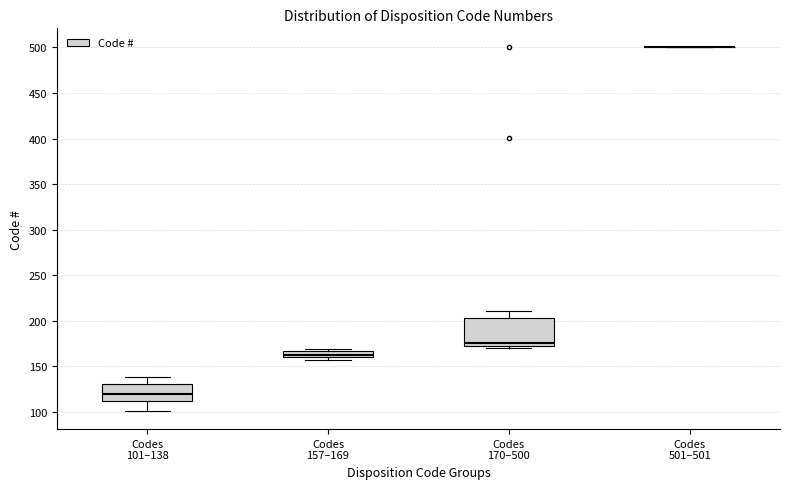

Which box is the tallest, from its lower edge to its upper edge?

Codes 170–500